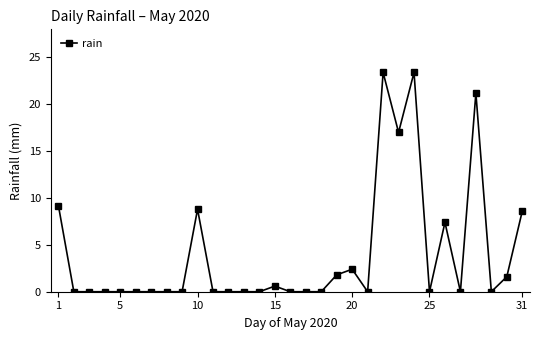

True or false: there are more than 0 points higher than both neighbors.

True